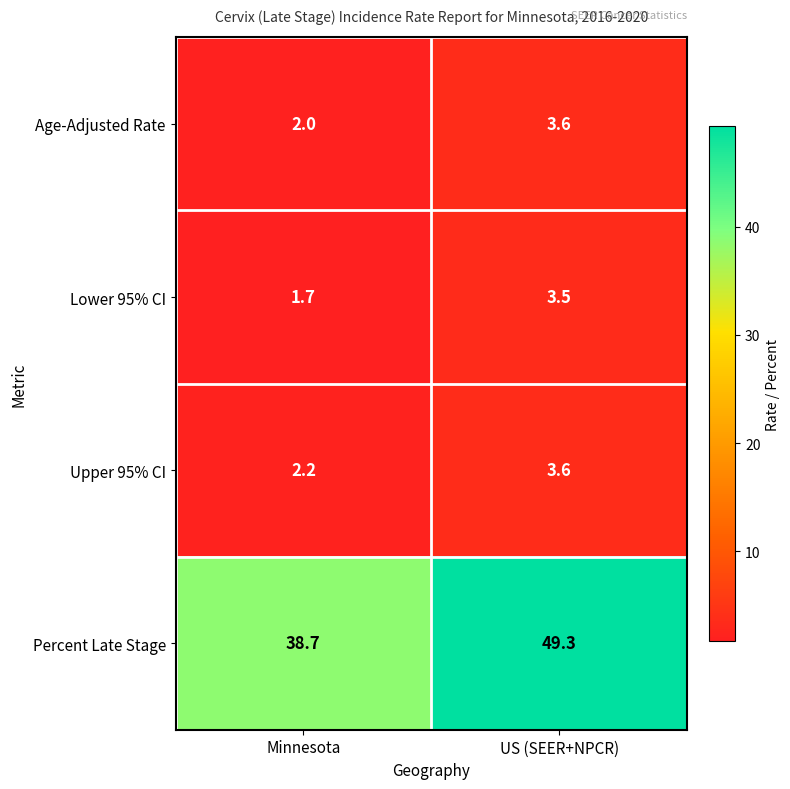

What is the average value of the Percent Late Stage series?

44.0